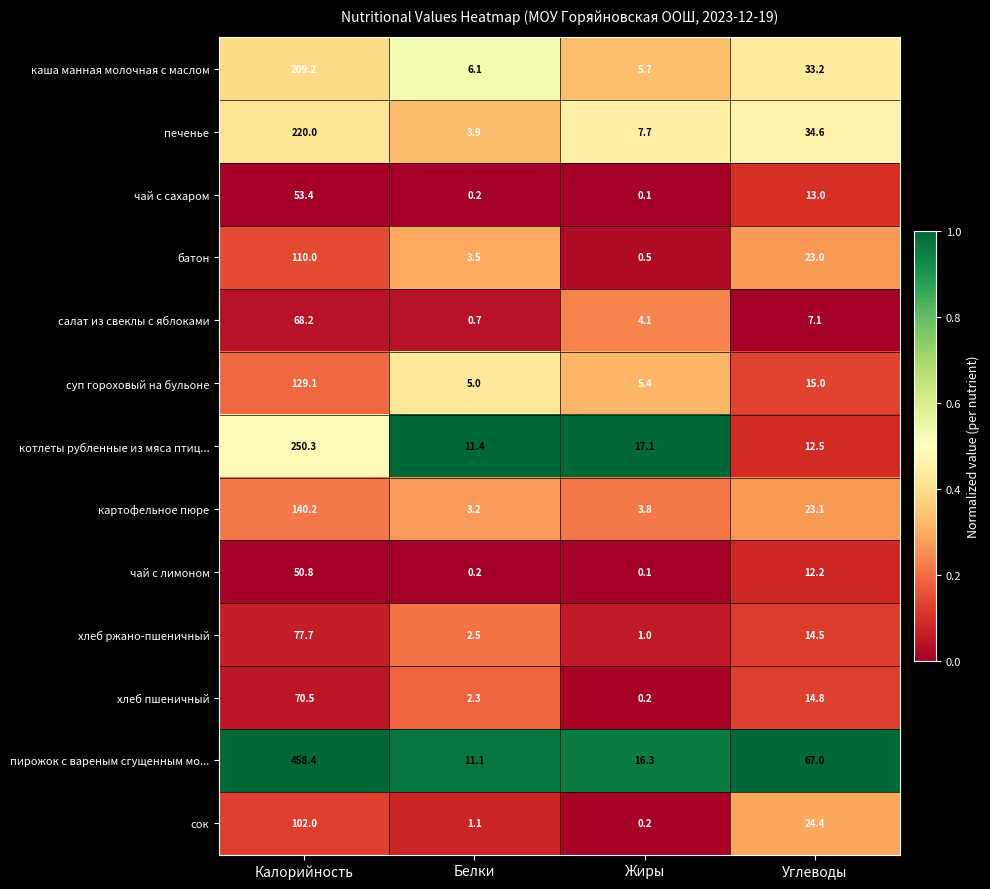

Which label corresponds to the smallest value in the chart?

Жиры